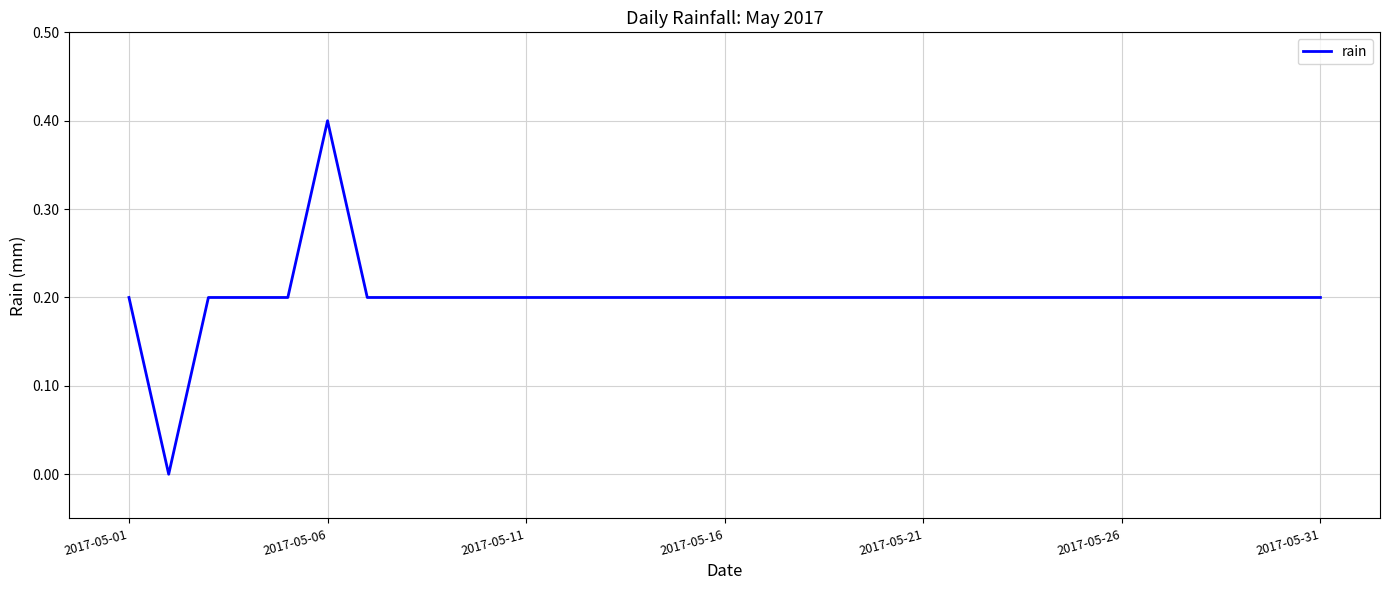

Count the values in the range 0 to 1.

31